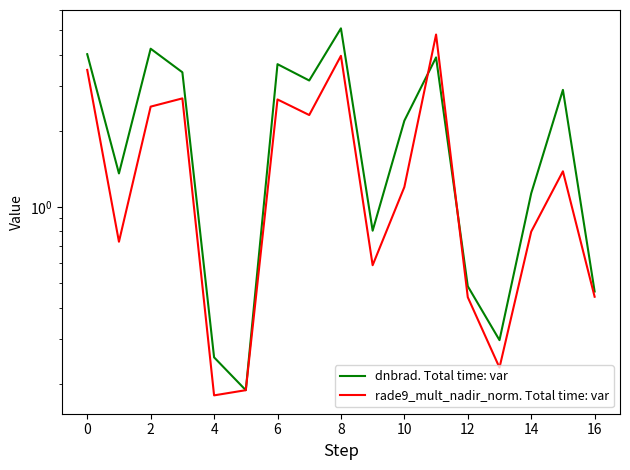

How many data points in rade9_mult_nadir_norm. Total time: var are less than 1?

8